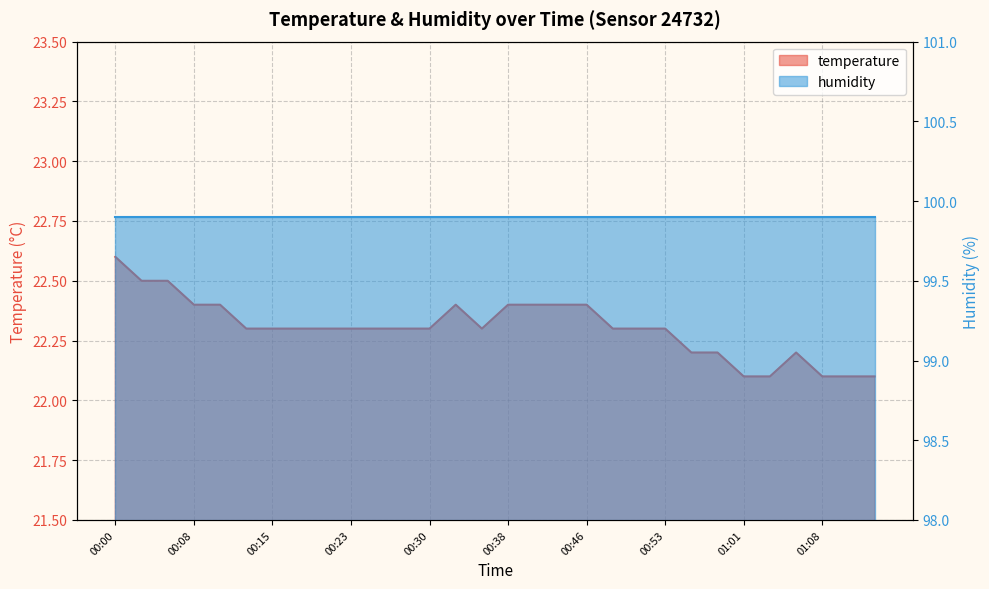

Reading left to right, transcribe all the data shown in this chart.

22.6	22.5	22.5	22.4	22.4	22.3	22.3	22.3	22.3	22.3	22.3	22.3	22.3	22.4	22.3	22.4	22.4	22.4	22.4	22.3	22.3	22.3	22.2	22.2	22.1	22.1	22.2	22.1	22.1	22.1